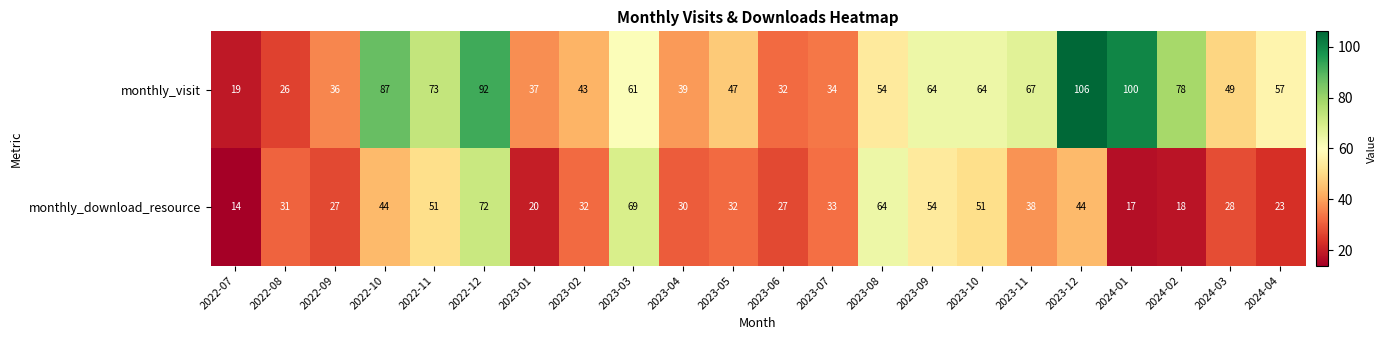

The value of monthly_visit at 2024-04 is 33. True or false?

False